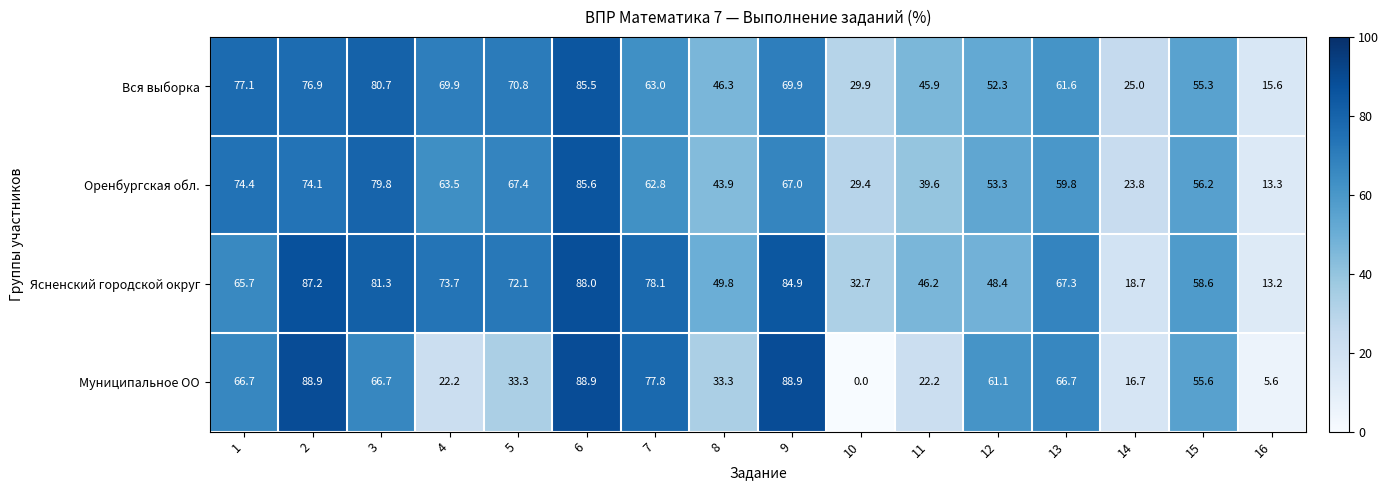

The Муниципальное ОО series shows 88.9 at 6. True or false?

True